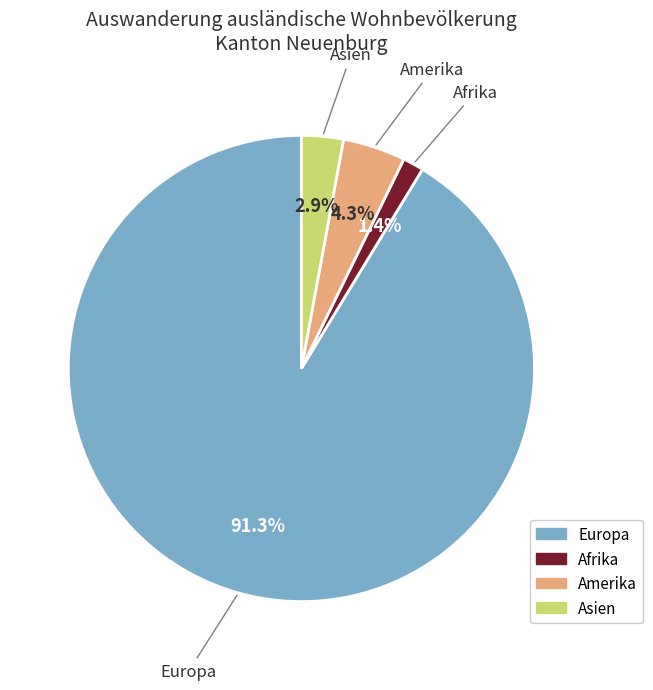

To the nearest percent, what portion does Amerika represent?

4%